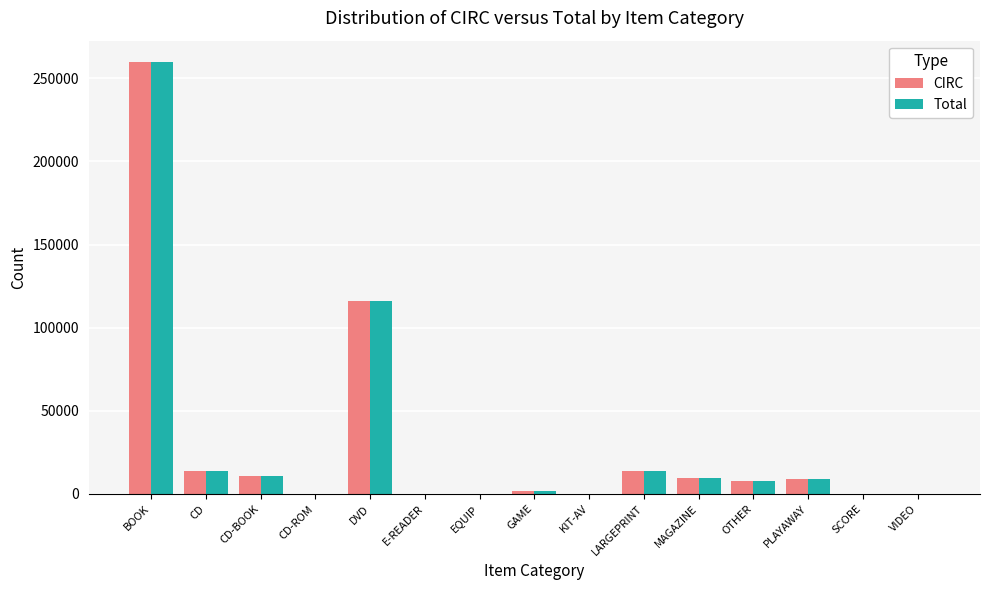

Where is Total nearest to the value 129859?

DVD